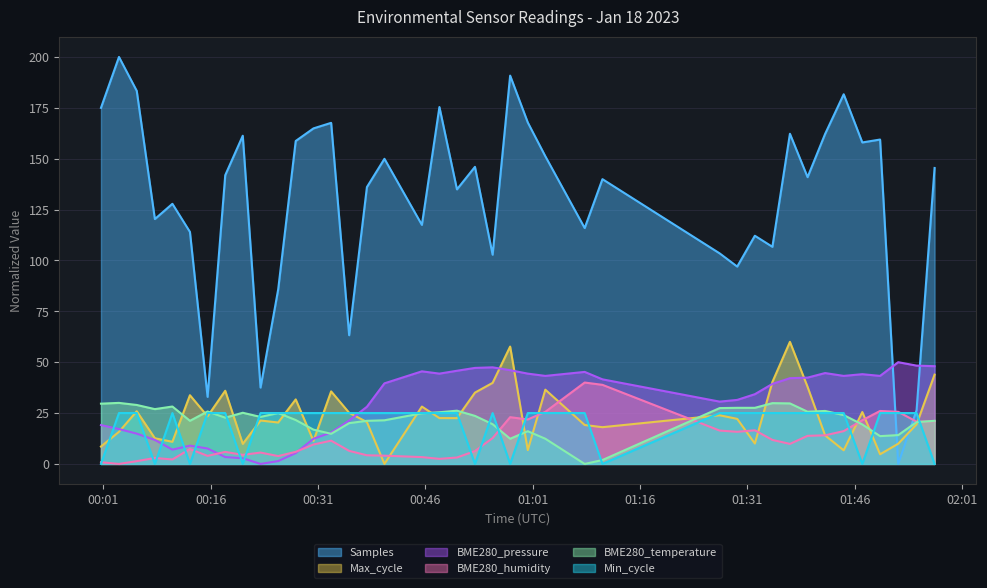

At how many categories does at least one series exceed 85?

35